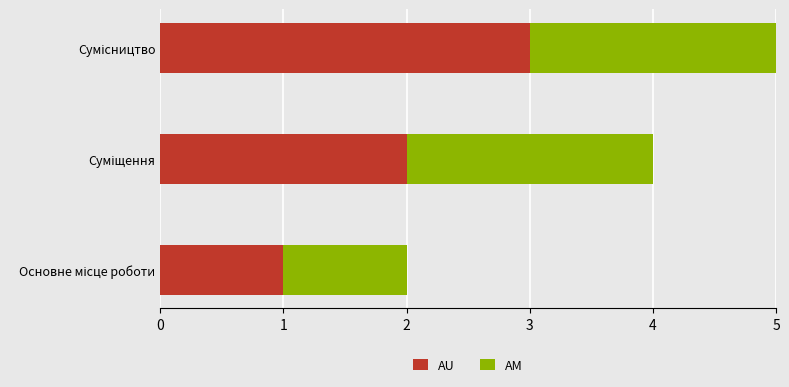

How many distinct data groups are displayed?

2